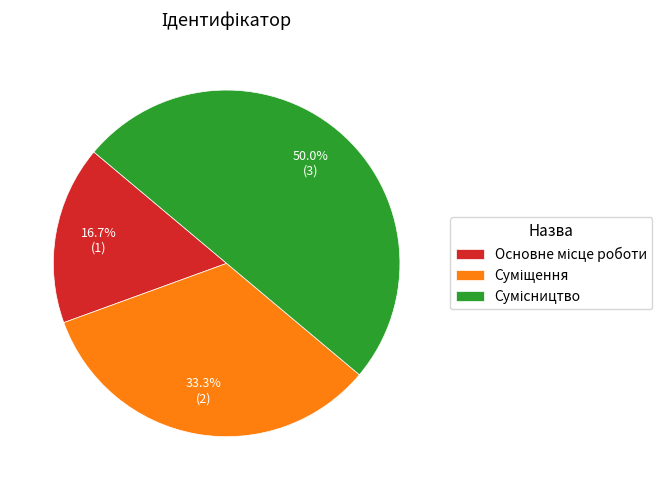

To the nearest percent, what percentage of the pie is Сумісництво?

50%